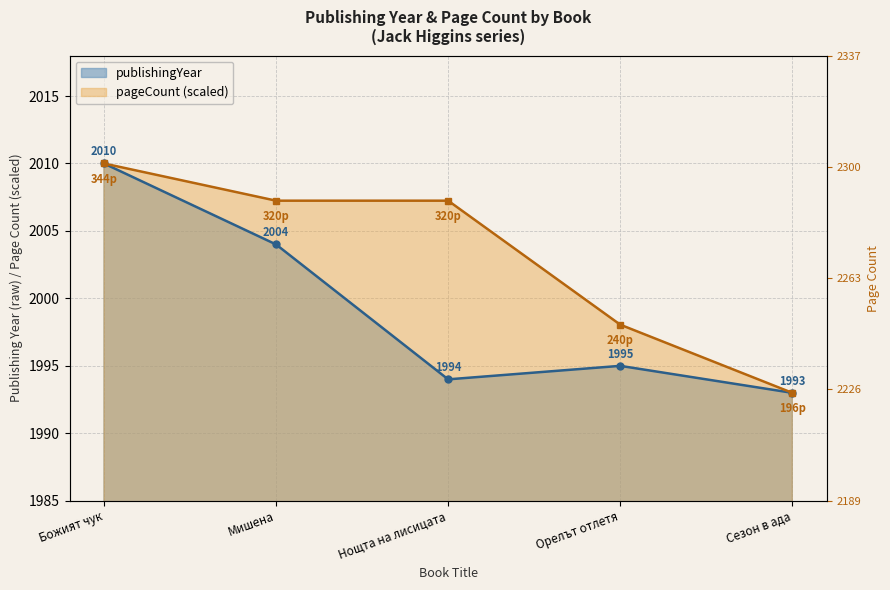

At which category does the chart reach its peak across all series?

Божият чук